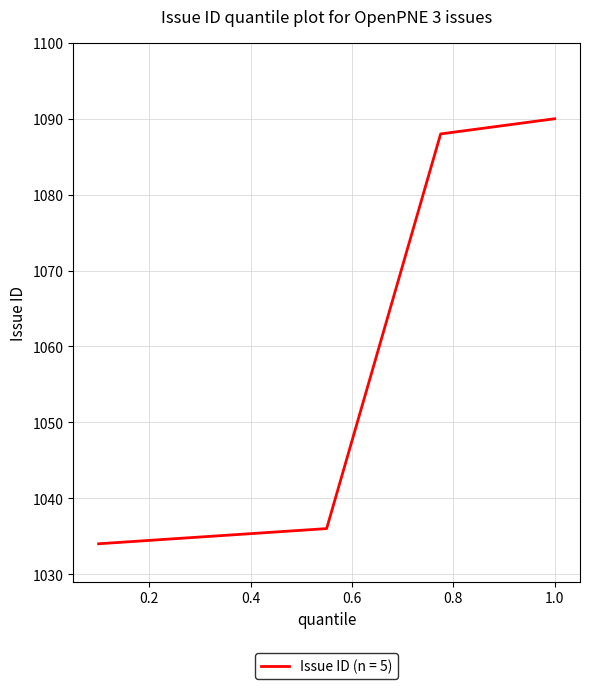

What is the smallest value displayed?

1034